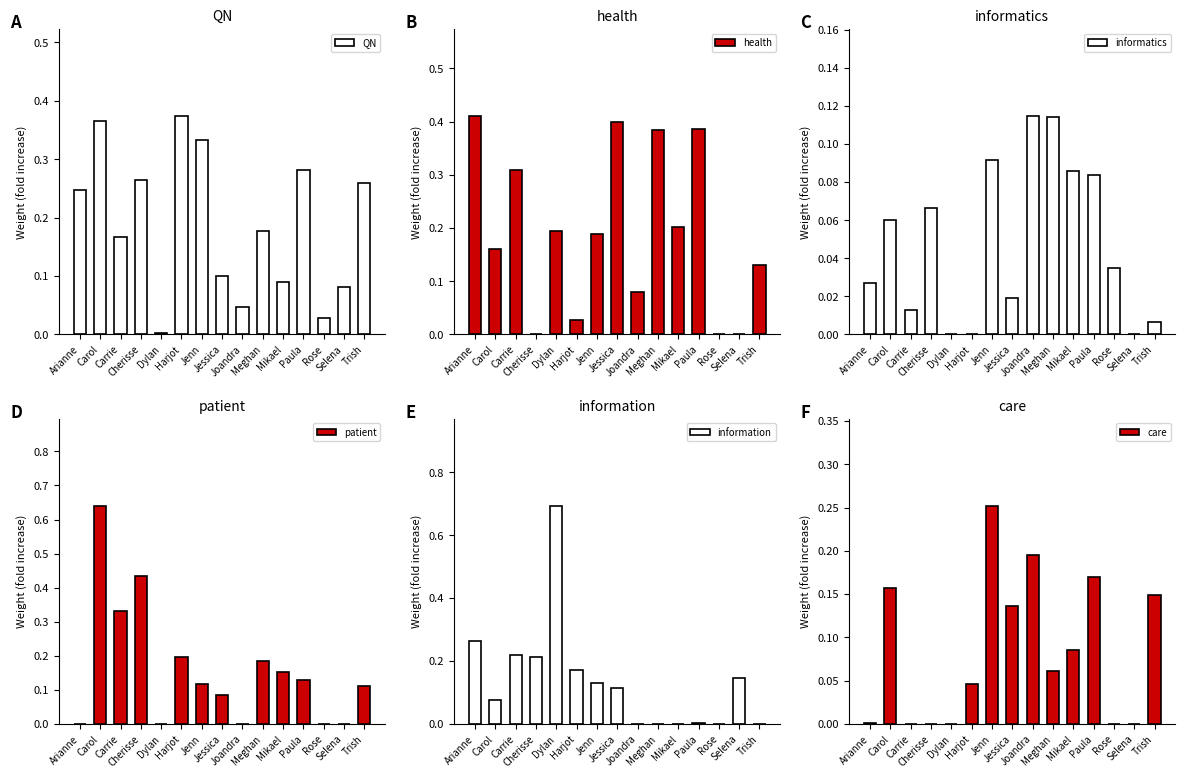

How many values in care are above zero?

10